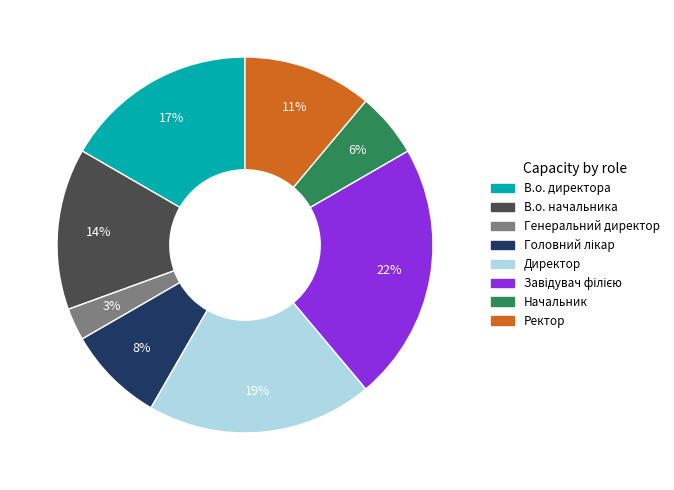

Which slice is the smallest?

Генеральний директор